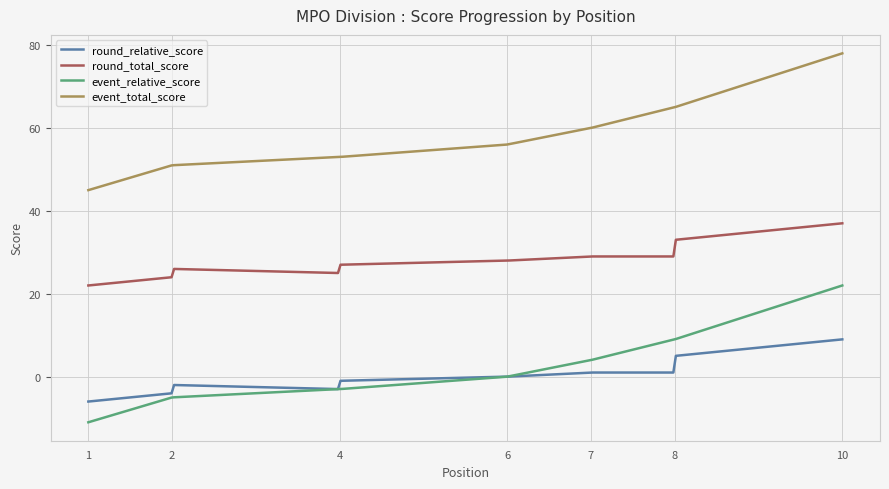

Is this an area chart (filled region under the line)?

No